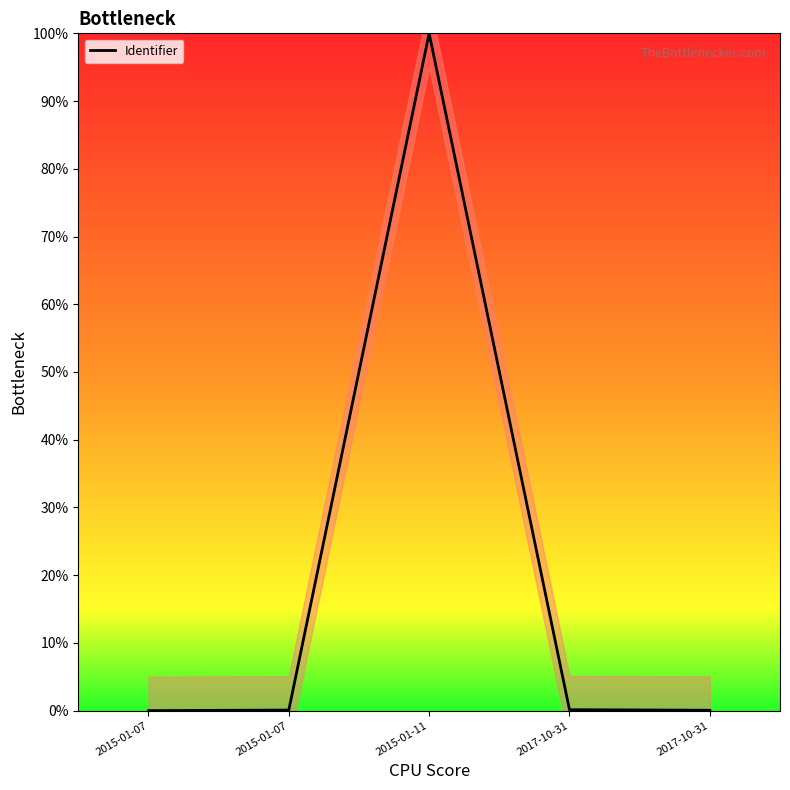

Count the number of values greater than 0.

4